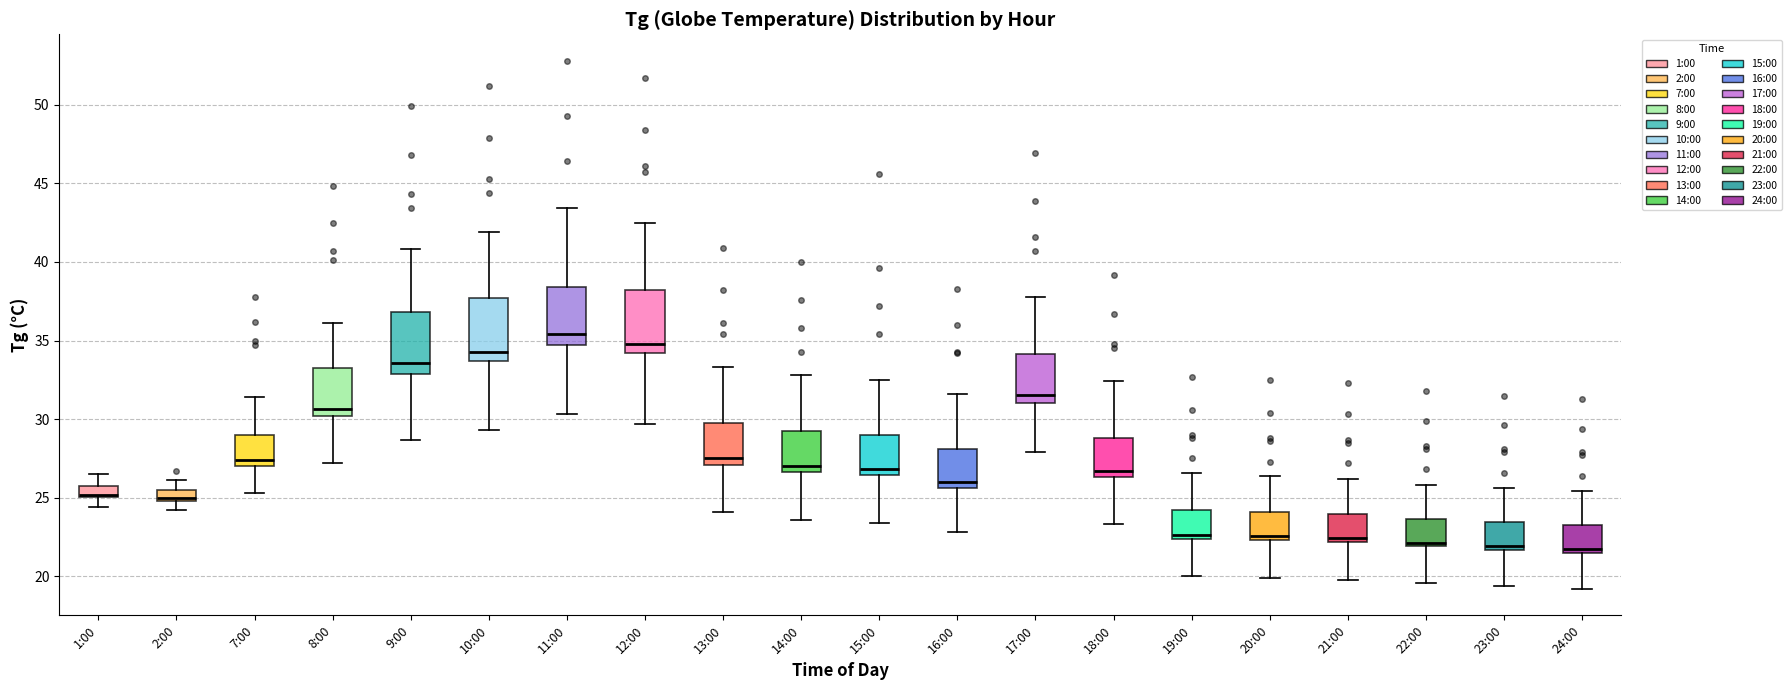

Where does the median line of the box for 13:00 sit on the y-axis? The values are not printed on the chart, so give them approximately, as read against the axis.

27.5